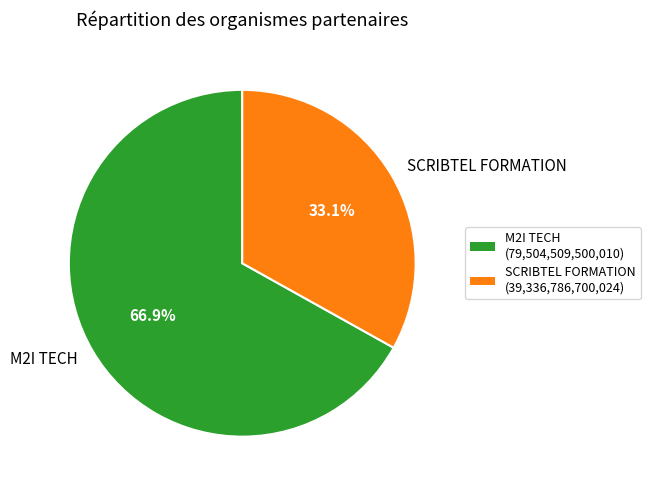

Which category accounts for the majority?

M2I TECH